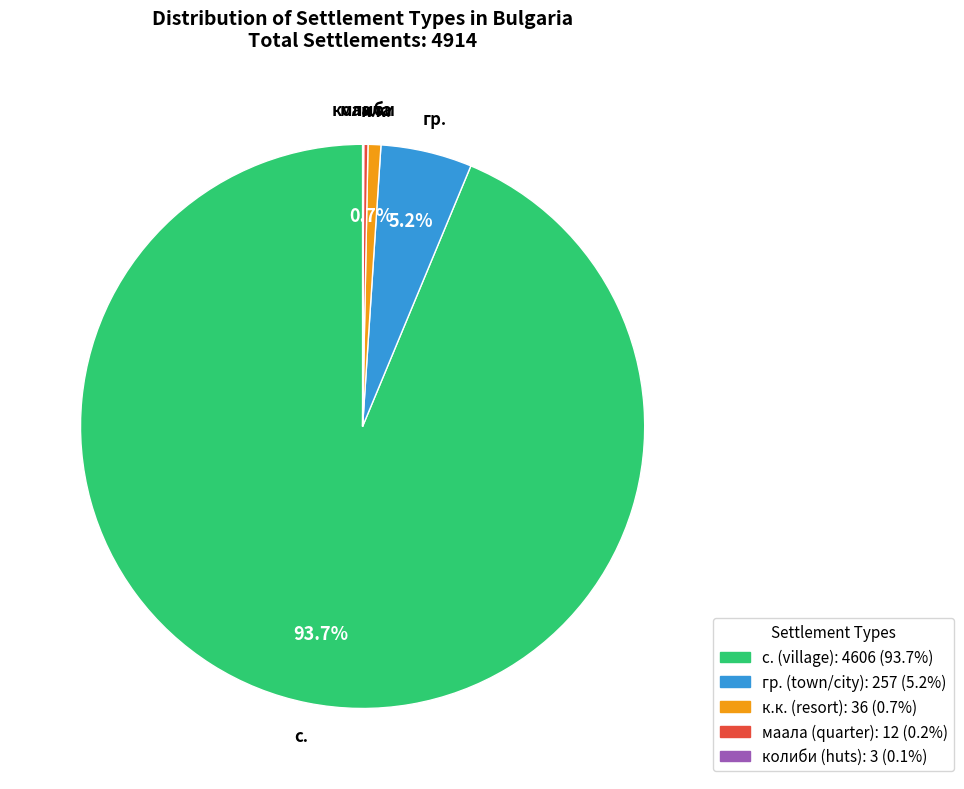

To the nearest percent, what is the average slice percentage?

20%